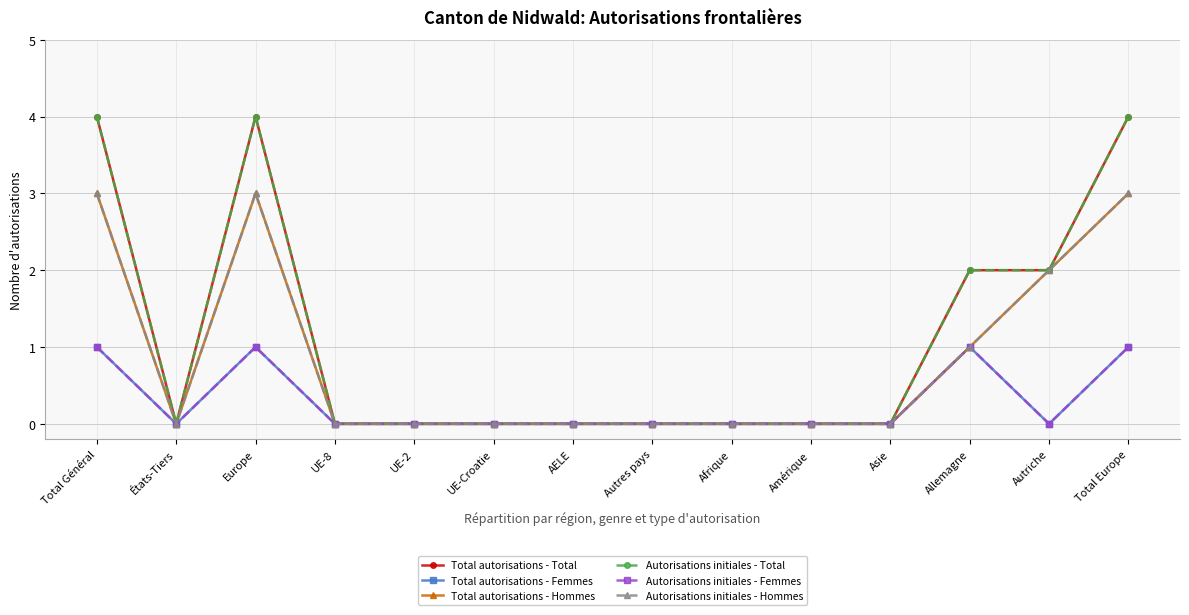

What is the difference between the maximum and second lowest values in the Autorisations initiales - Hommes series?

3